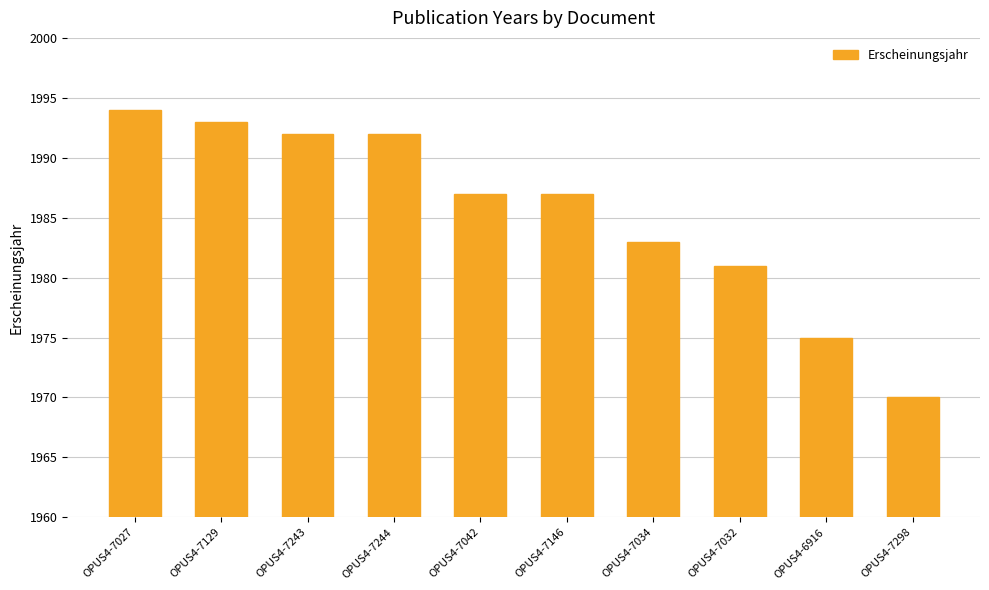

The chart shows a value of 602 at OPUS4-7244. True or false?

False